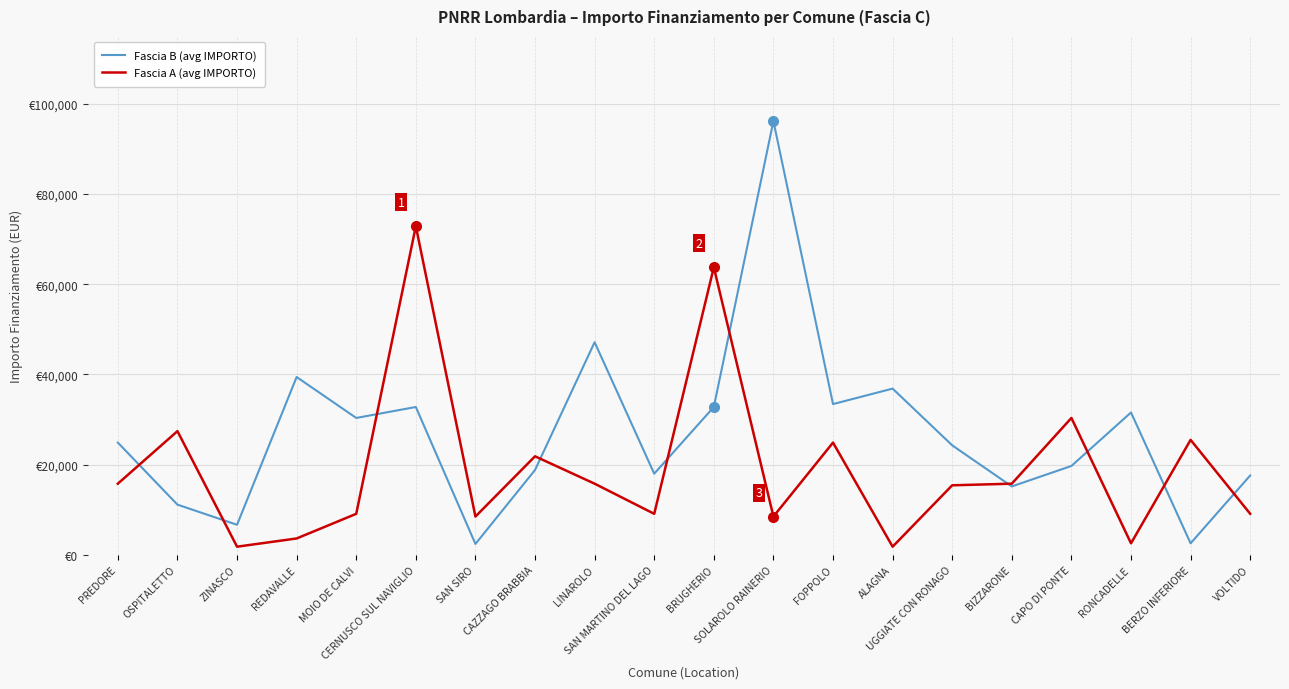

After their last crossing, which series has the higher values: Fascia A (avg IMPORTO) or Fascia B (avg IMPORTO)?

Fascia B (avg IMPORTO)